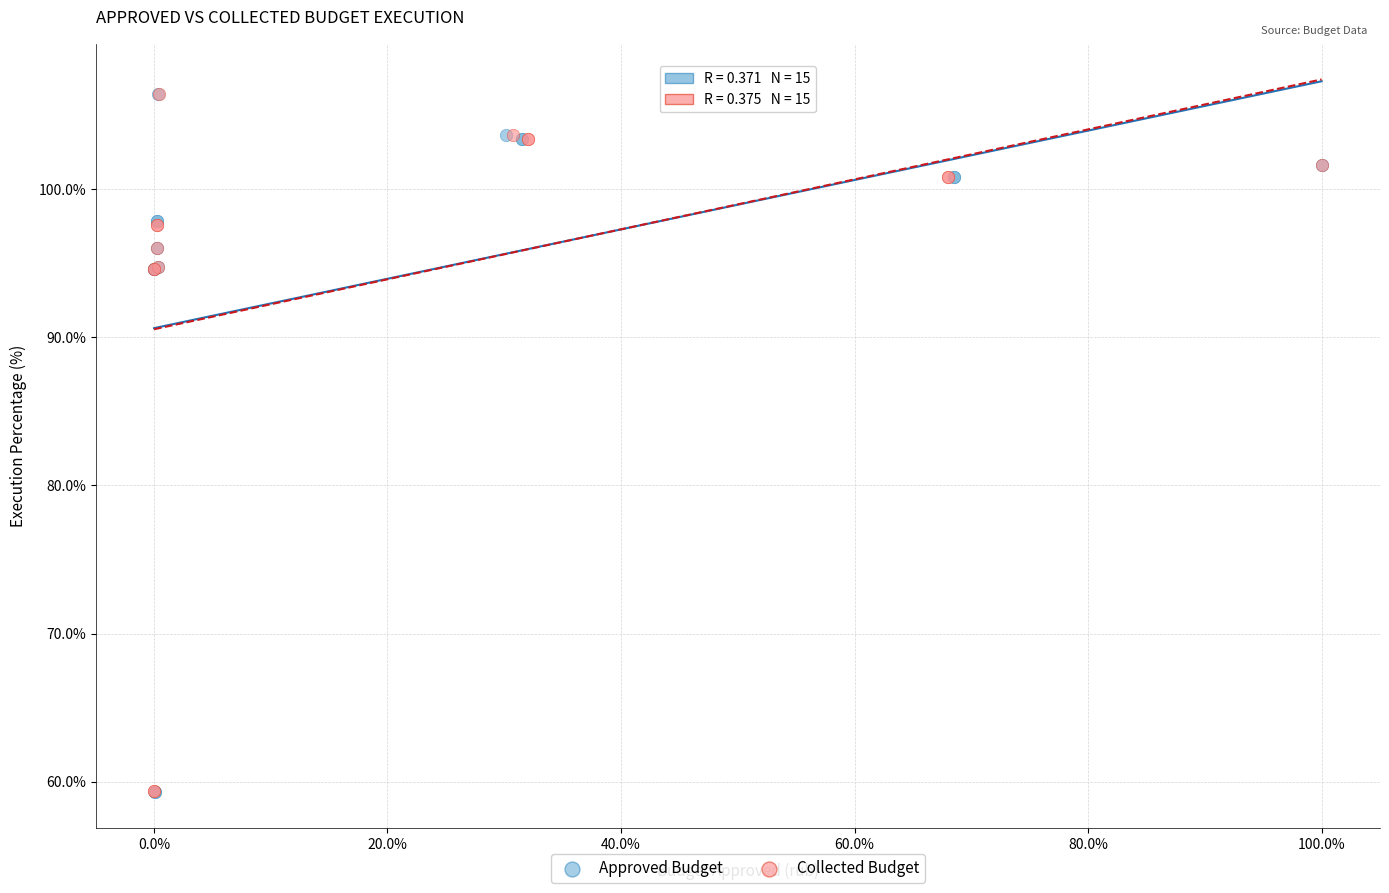

Which series has the largest Y range (max minus min)?

Approved Budget